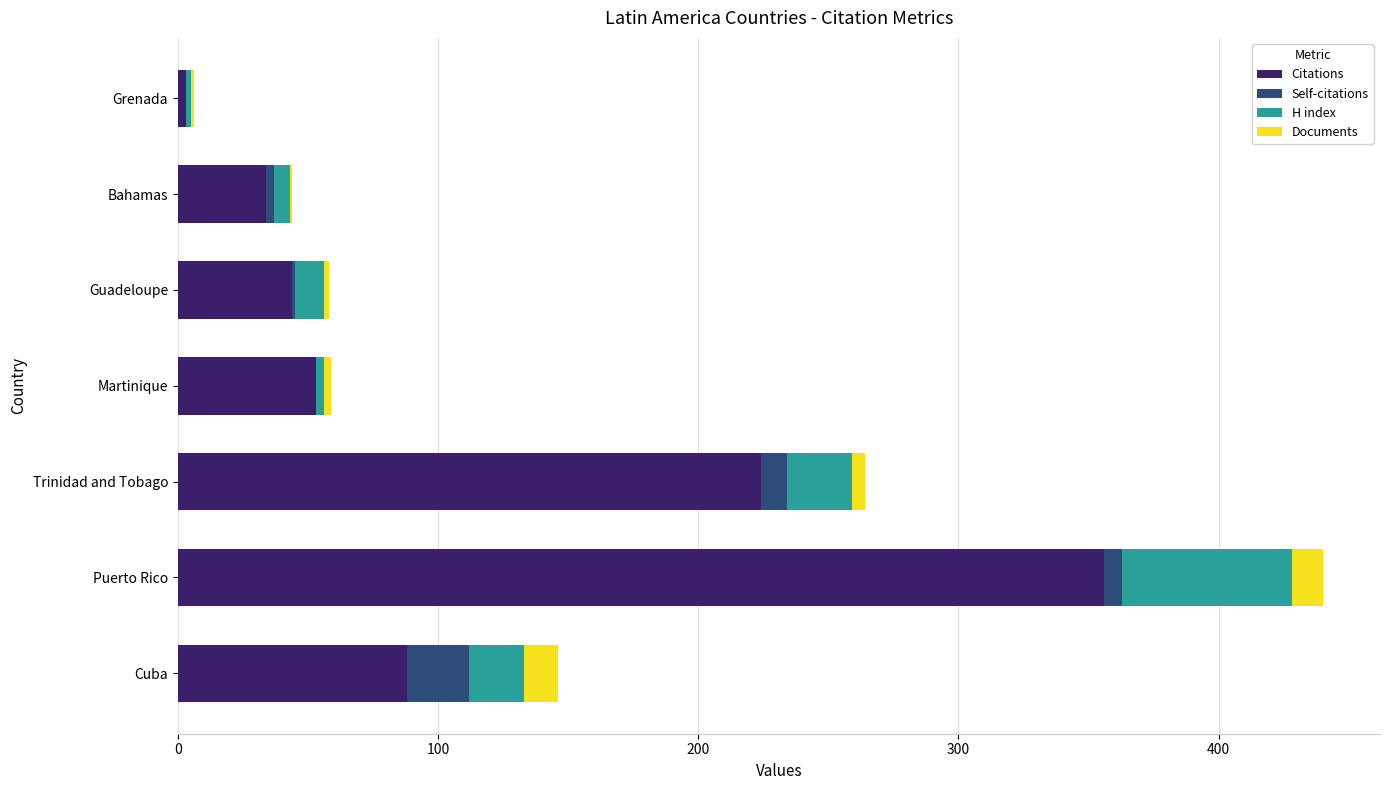

At which category is the sum across all series the highest?

Puerto Rico